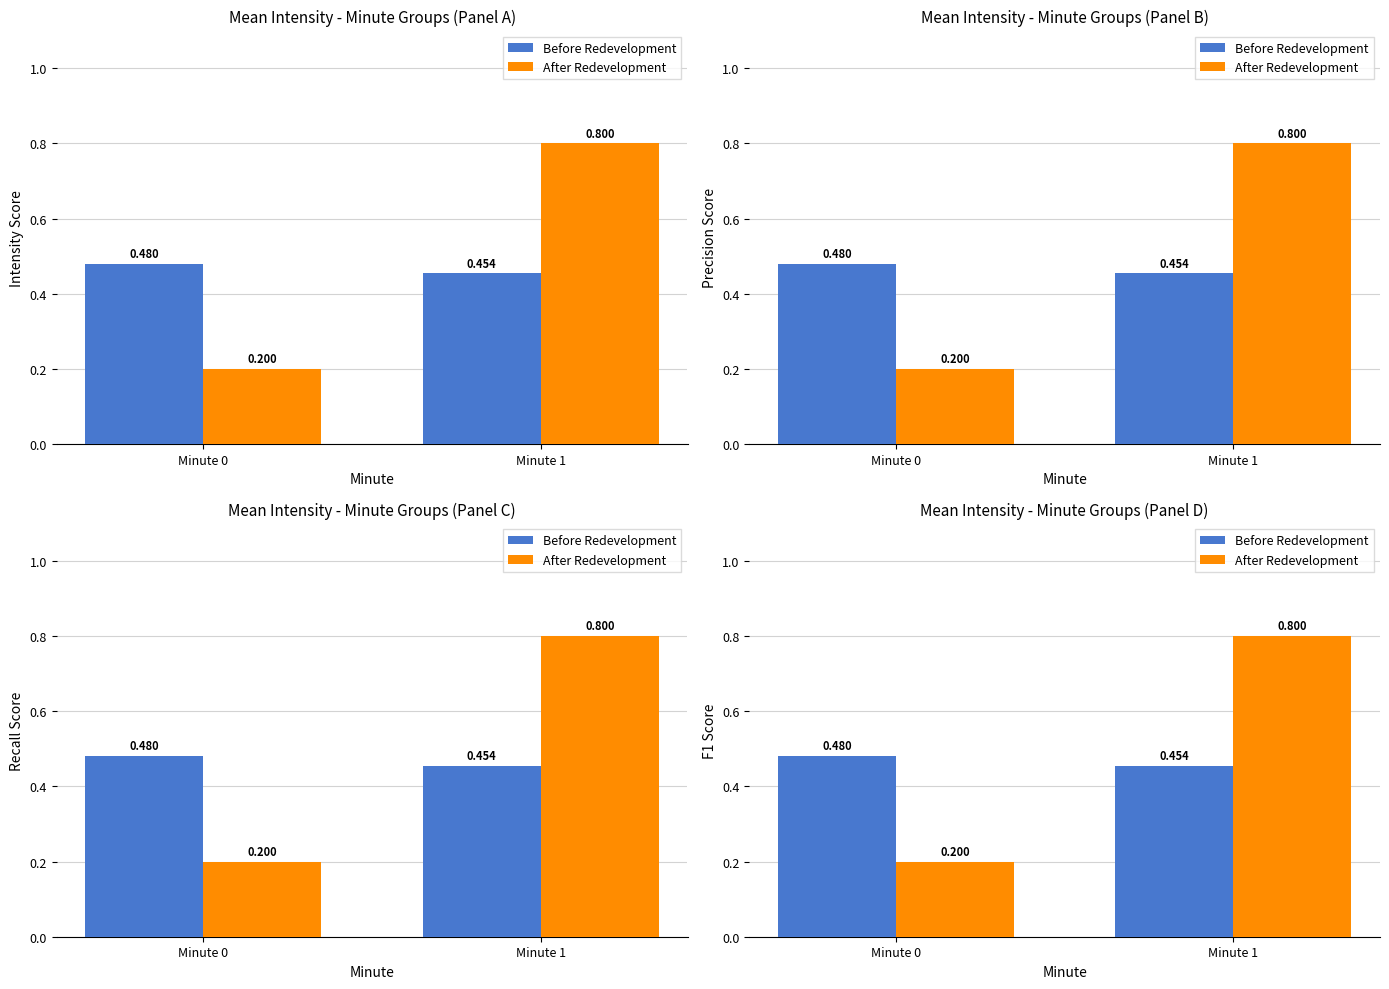

Is the value of After Redevelopment at Minute 0 greater than the value of Before Redevelopment at Minute 1?

No